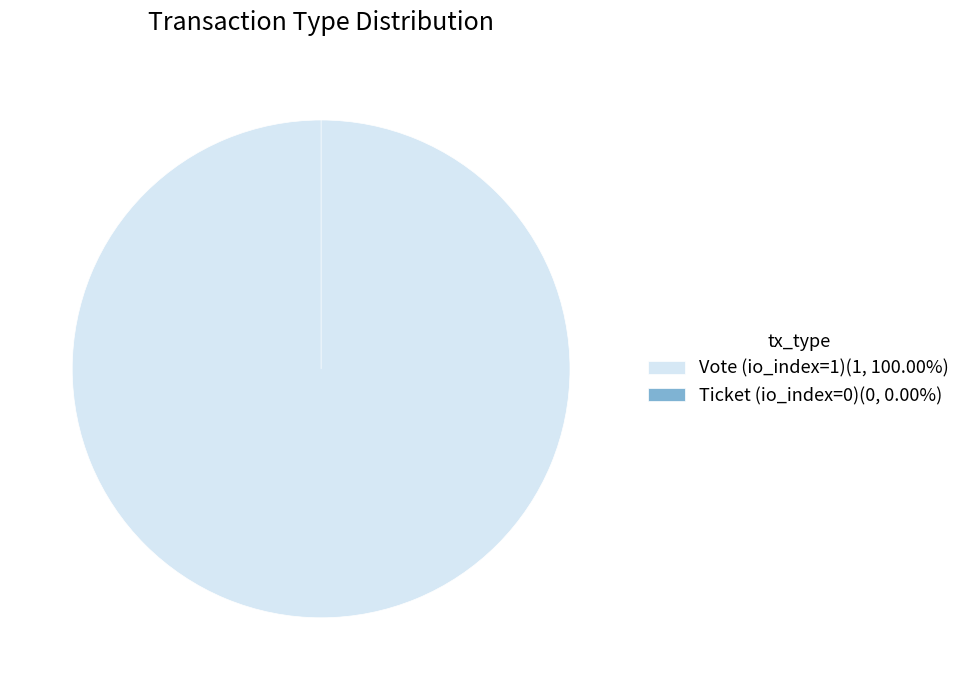

To the nearest percent, what is the difference between the Vote (io_index=1) and Ticket (io_index=0) slice percentages?

100%